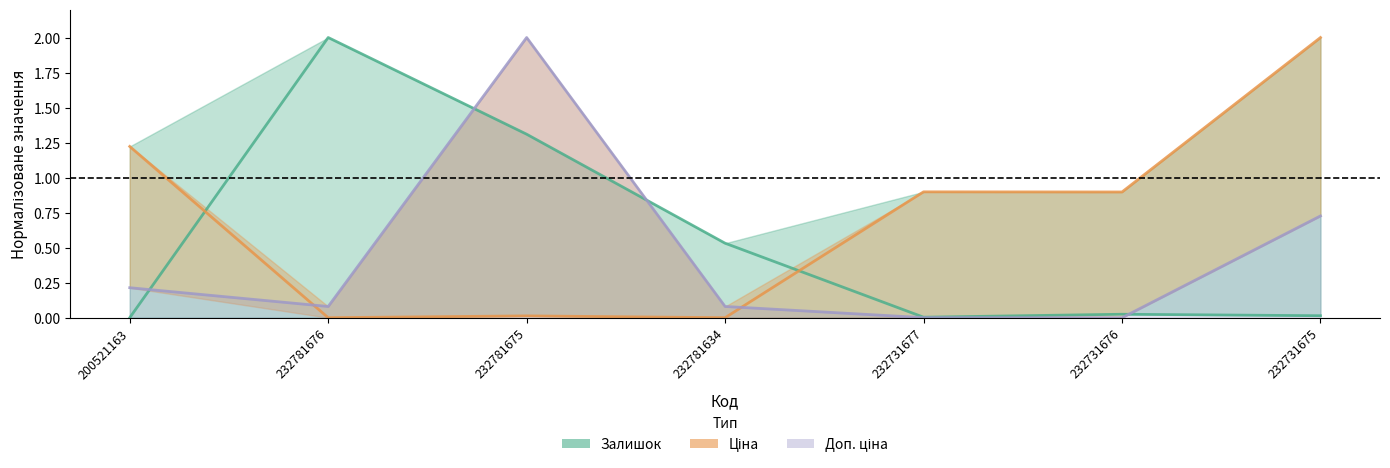

True or false: the data shows 0.0 at 232731676.

False